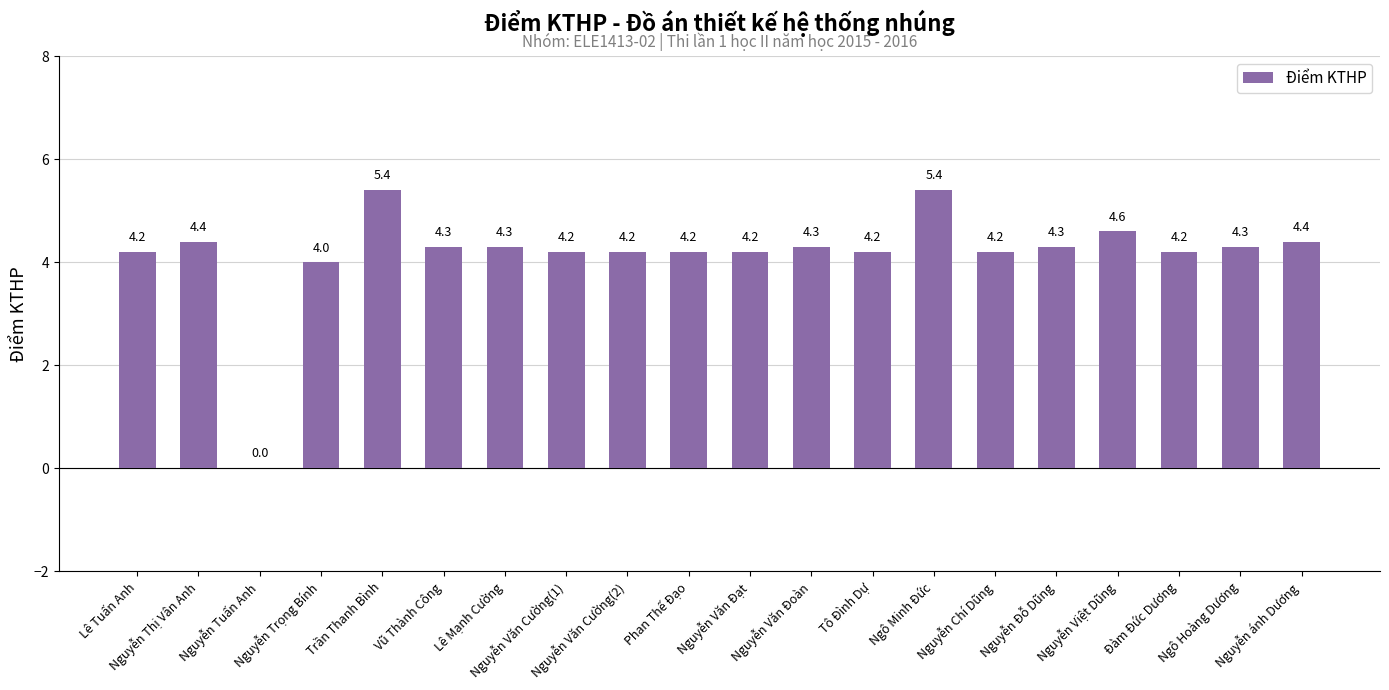

What is the sum of all values?

83.3